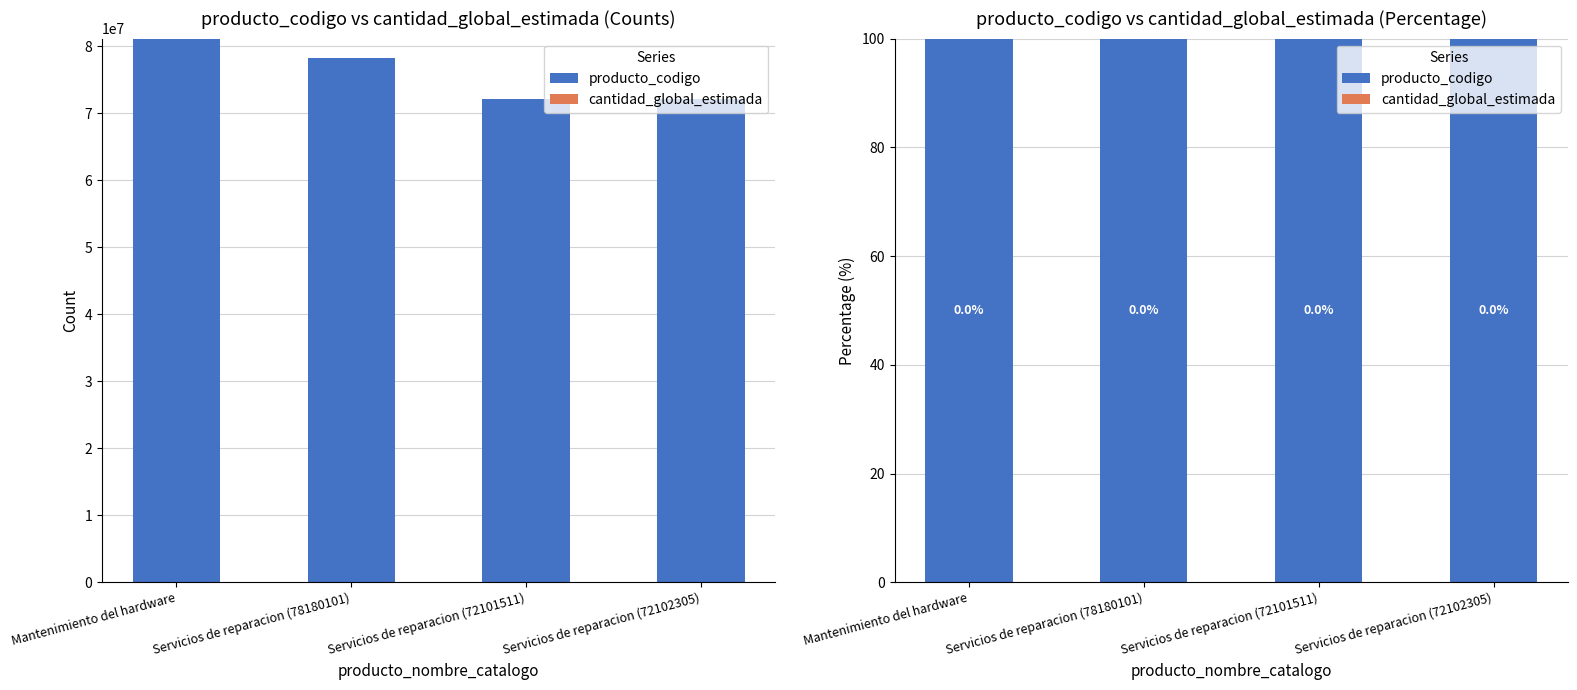

At Servicios de reparacion (72101511), list the series in order from largest to smallest.

producto_codigo, cantidad_global_estimada